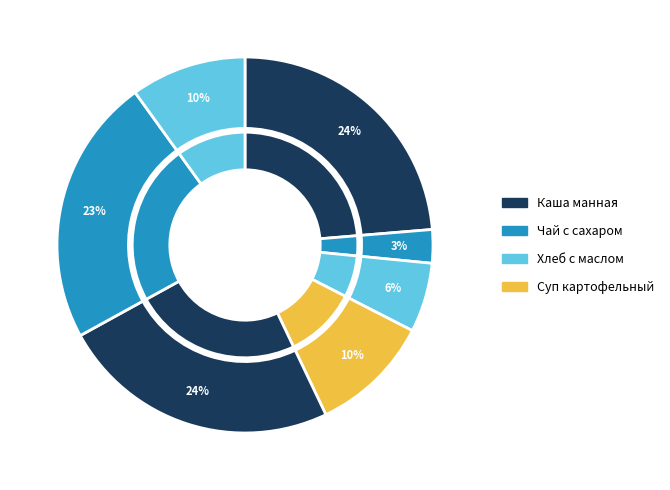

What percentage is the Суп картофельный slice, to the nearest percent?

10%